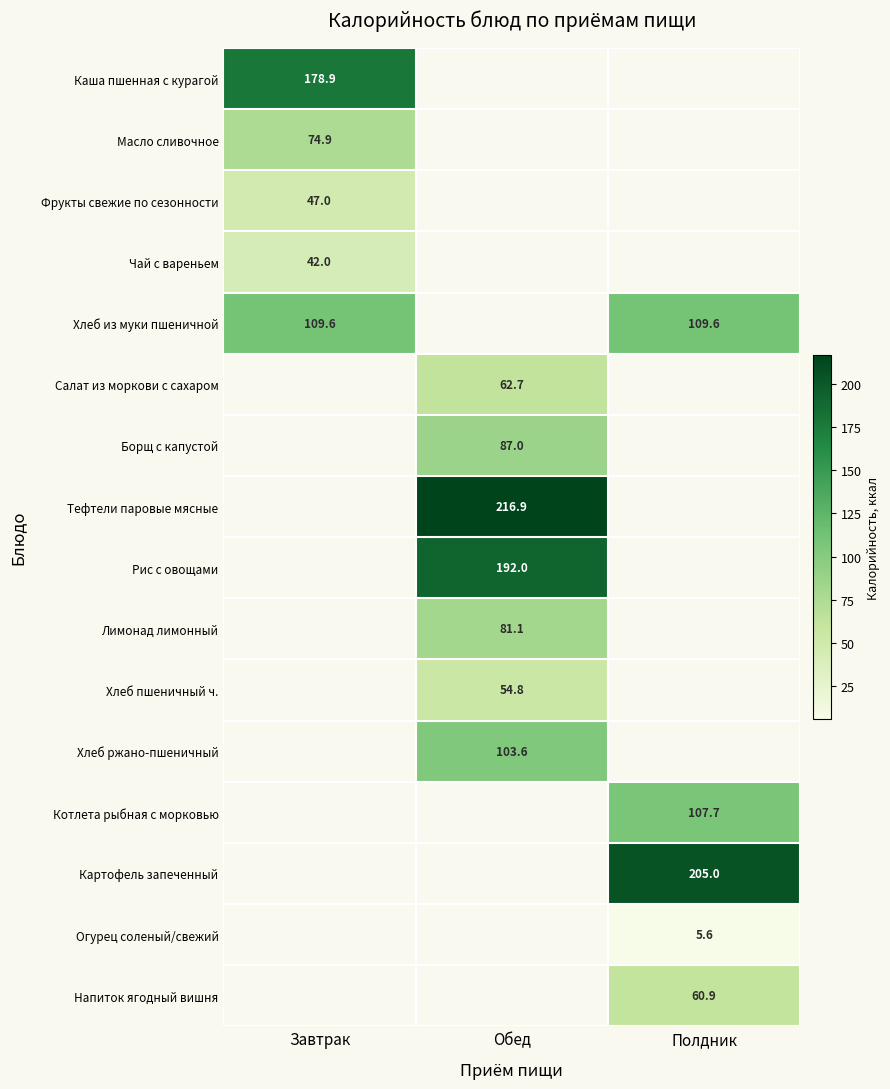

What is the smallest value displayed?

5.6